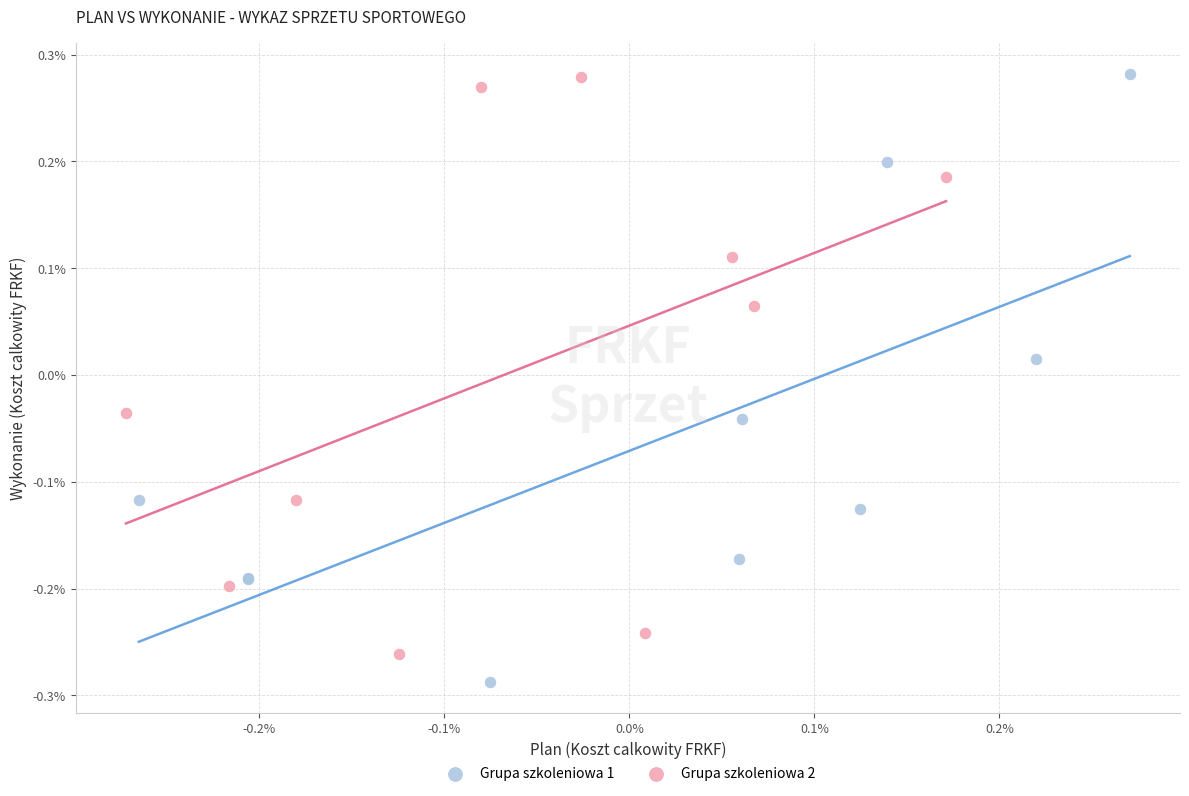

Which series has the largest Y range (max minus min)?

Grupa szkoleniowa 1